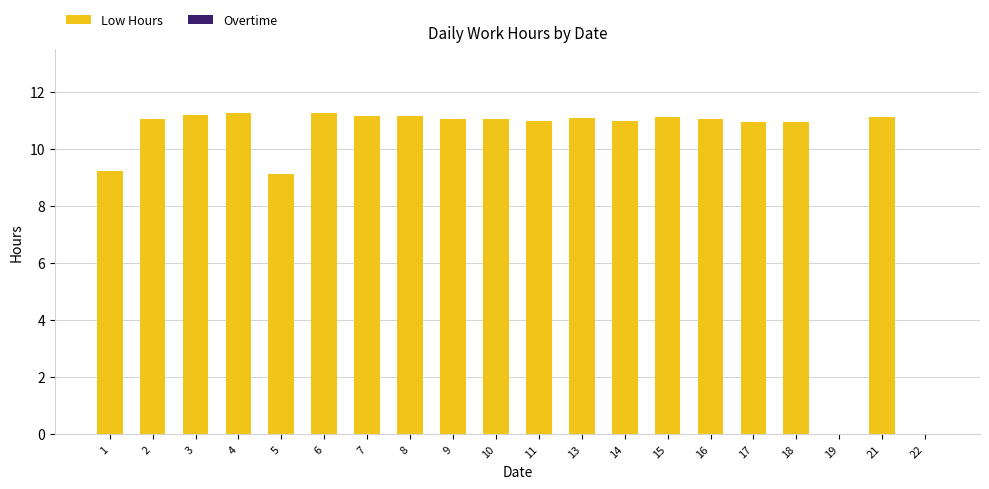

Are the bars horizontal?

No